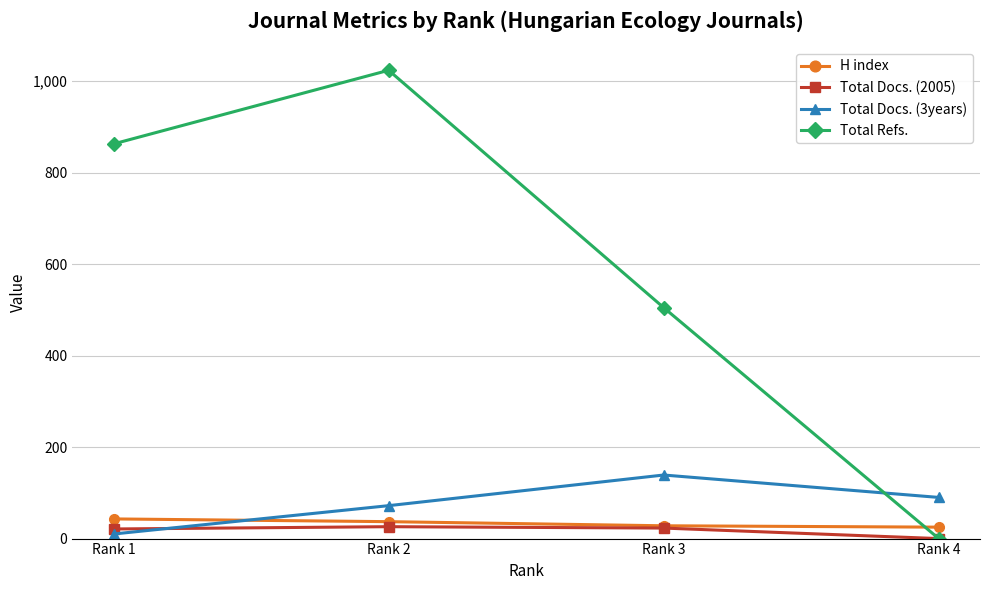

At which label does Total Docs. (3years) reach its peak?

Rank 3